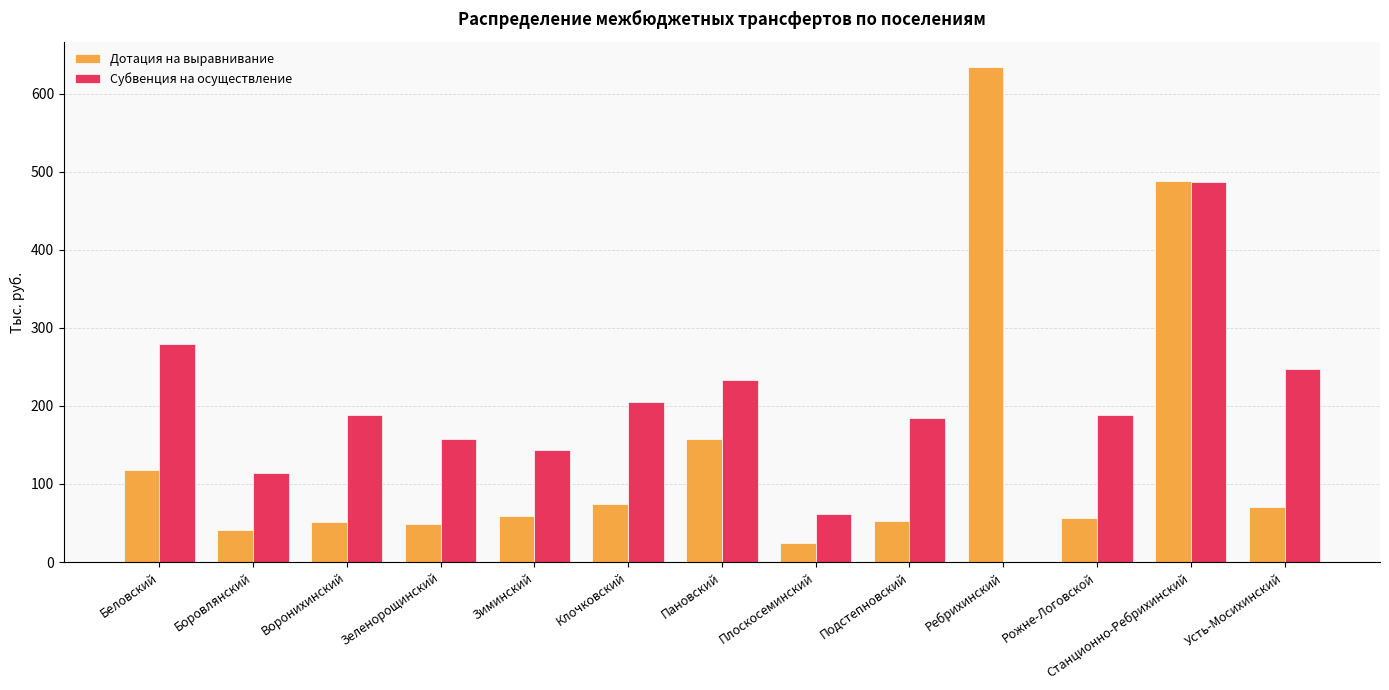

What is the maximum value shown in the chart?

634.7